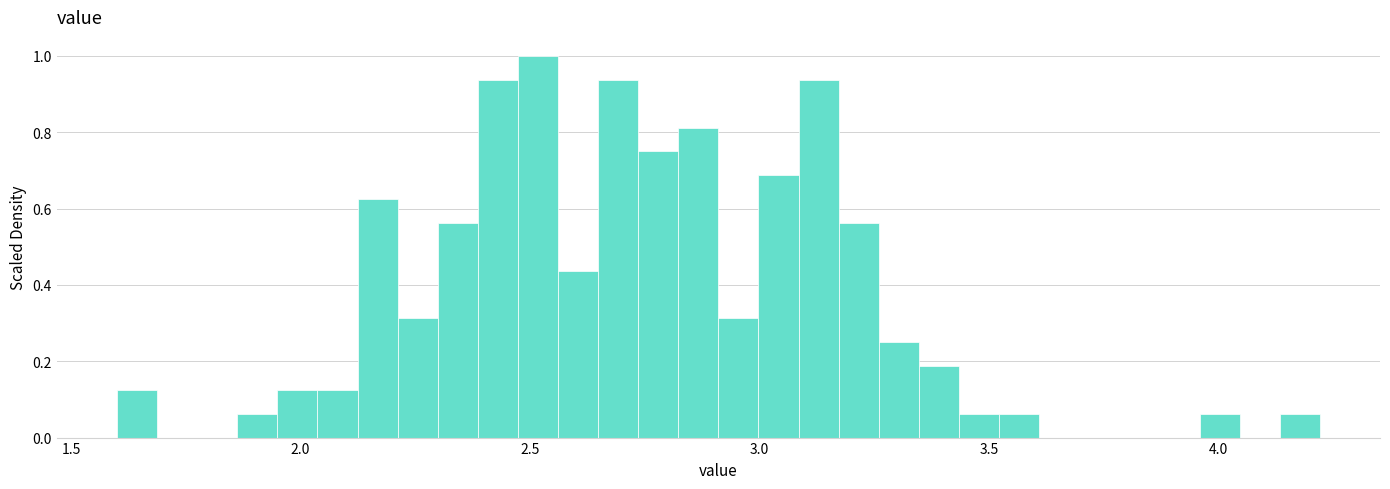

Read against the x-axis, roughly where is the centre of the tallest bar?

2.50